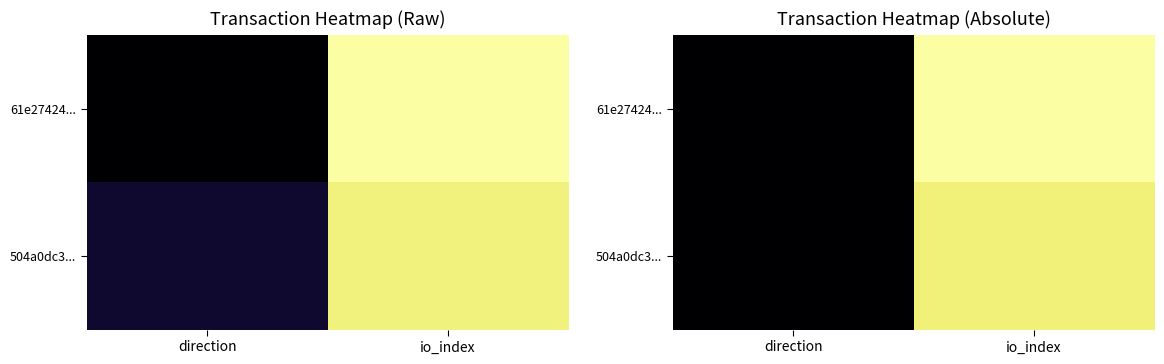

Count the number of categories in the chart.

2